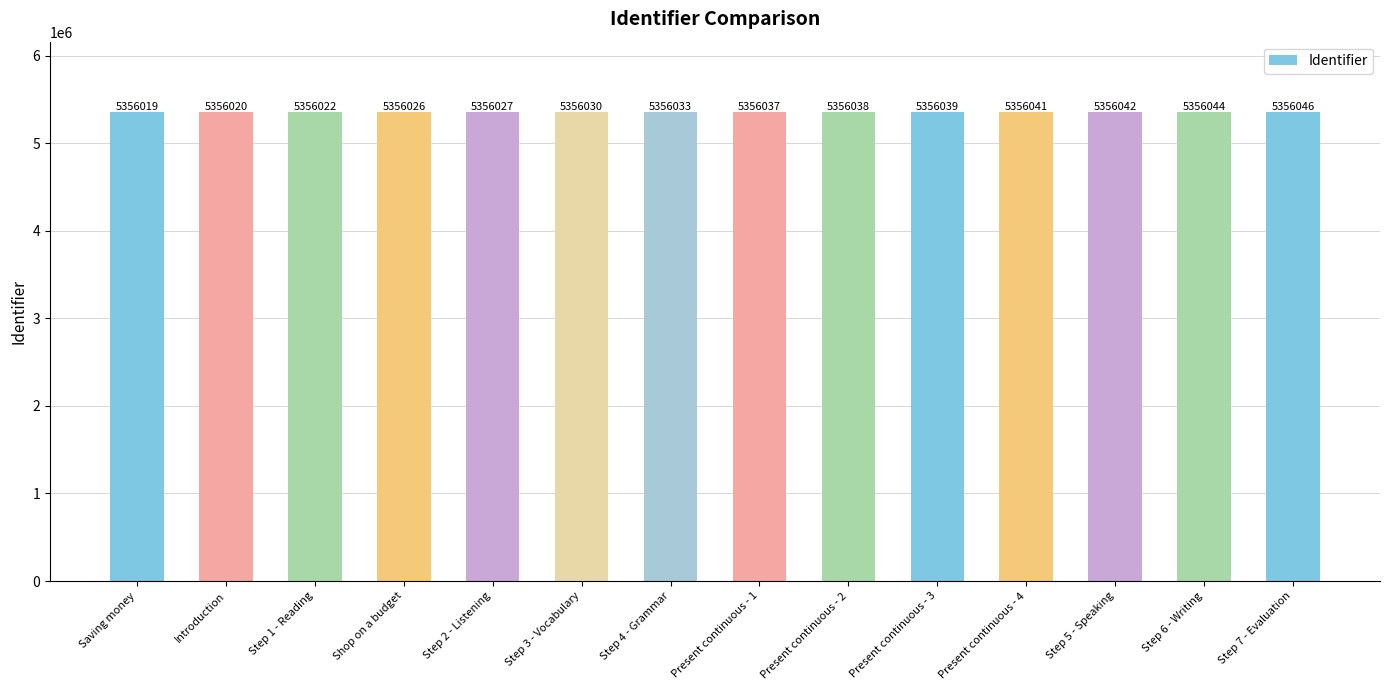

At which category does the chart reach its minimum across all series?

Saving money